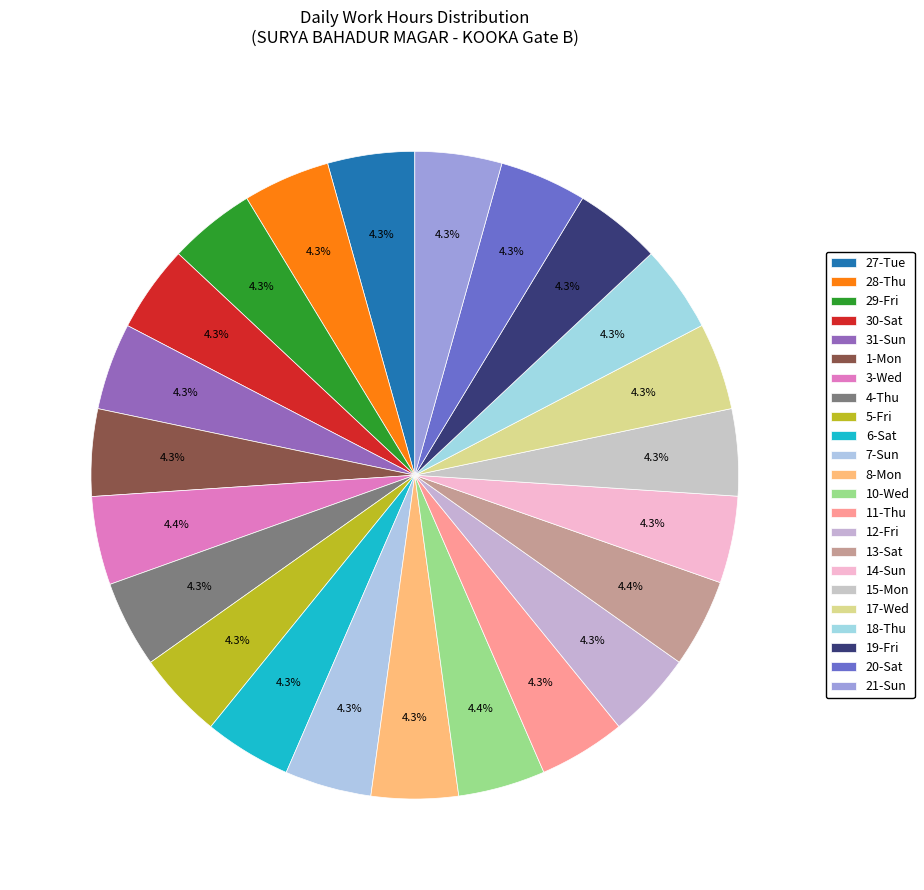

To the nearest percent, what portion does 28-Thu represent?

4%